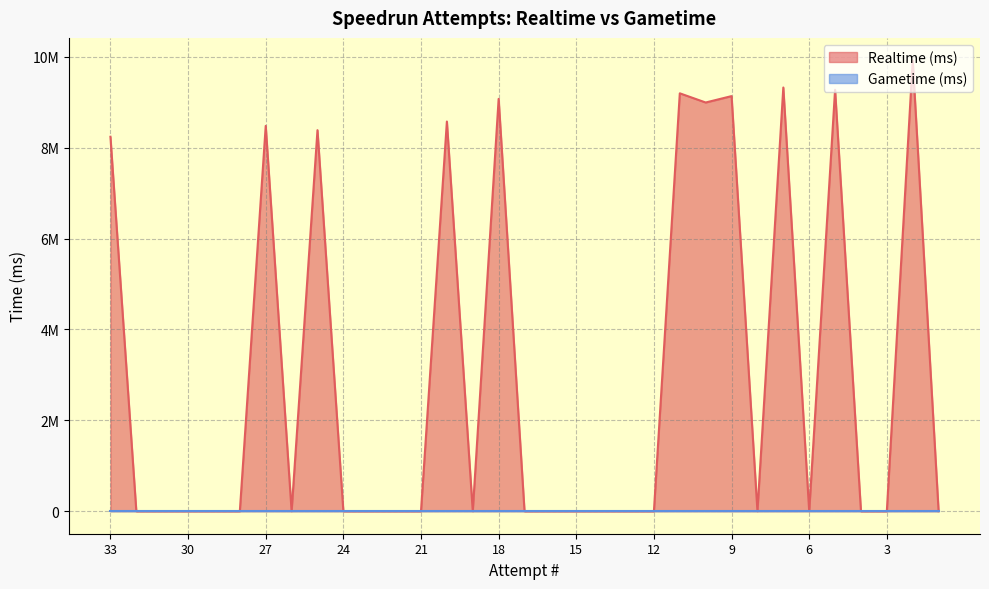

Reading left to right, what are all the values shown in this chart?

33=8242575	32=0	31=0	30=0	29=0	28=0	27=8482610	26=0	25=8388334	24=0	23=0	22=0	21=0	20=8578519	19=0	18=9077400	17=0	16=0	15=0	14=0	13=0	12=0	11=9199613	10=8997283	9=9138046	8=0	7=9327521	6=0	5=9277640	4=0	3=0	2=9923606	1=0